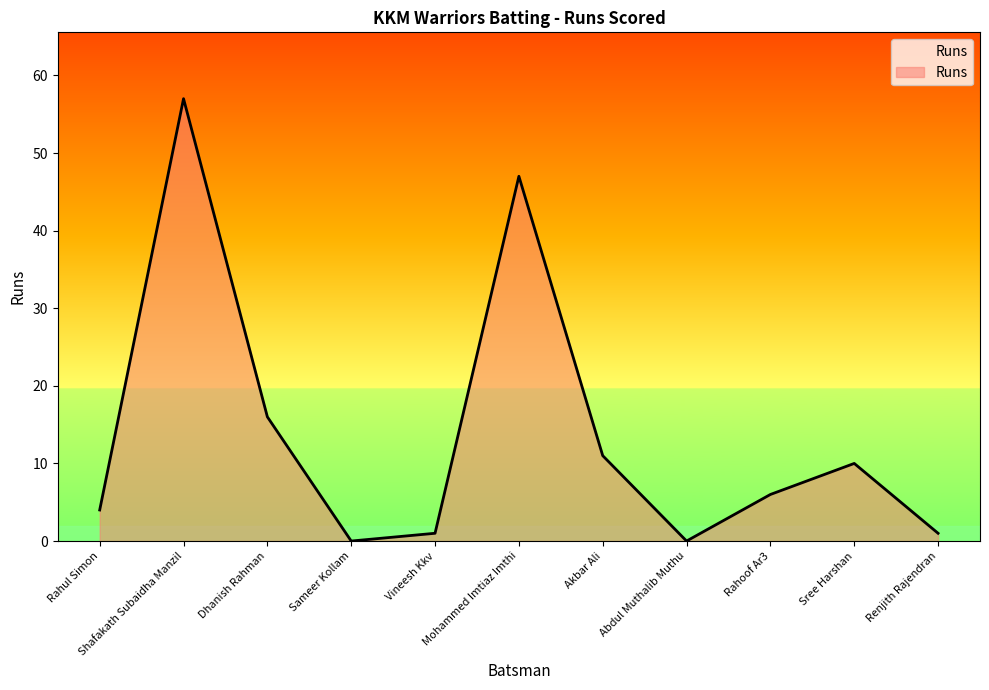

Does the chart have visible grid lines?

No